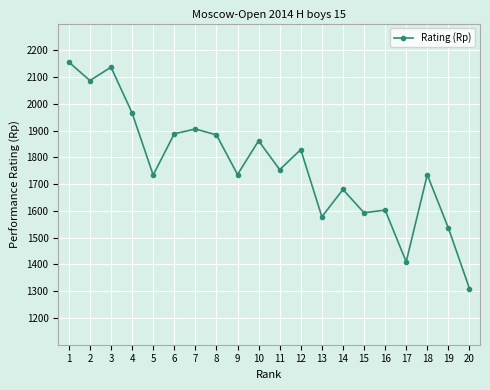

What is the difference between the second highest and minimum values?

827